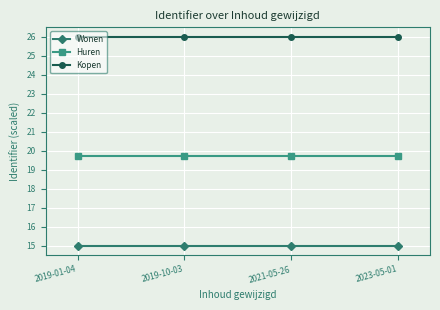

What is the label of the 2nd point from the left?

2019-10-03